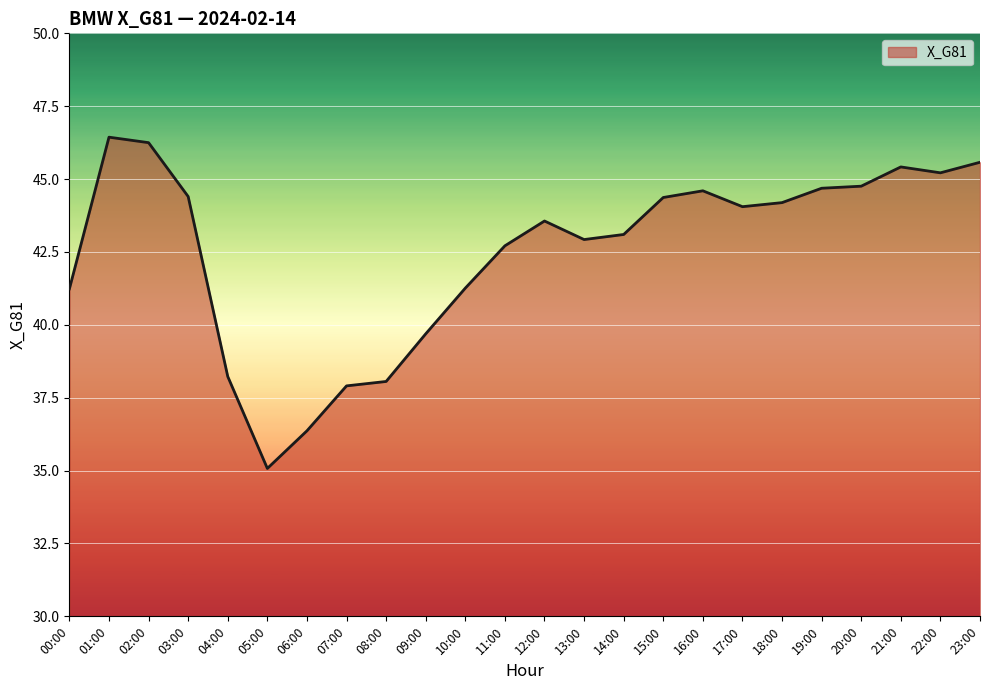

What is the difference between the values at 15:00 and 20:00?

0.4